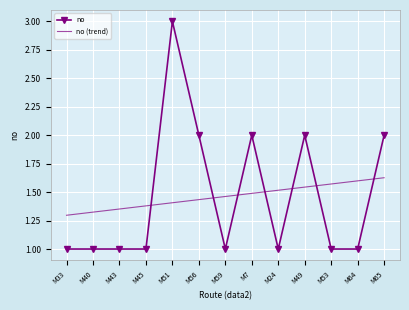

What is the spread (max minus min) of values at M24?

0.5